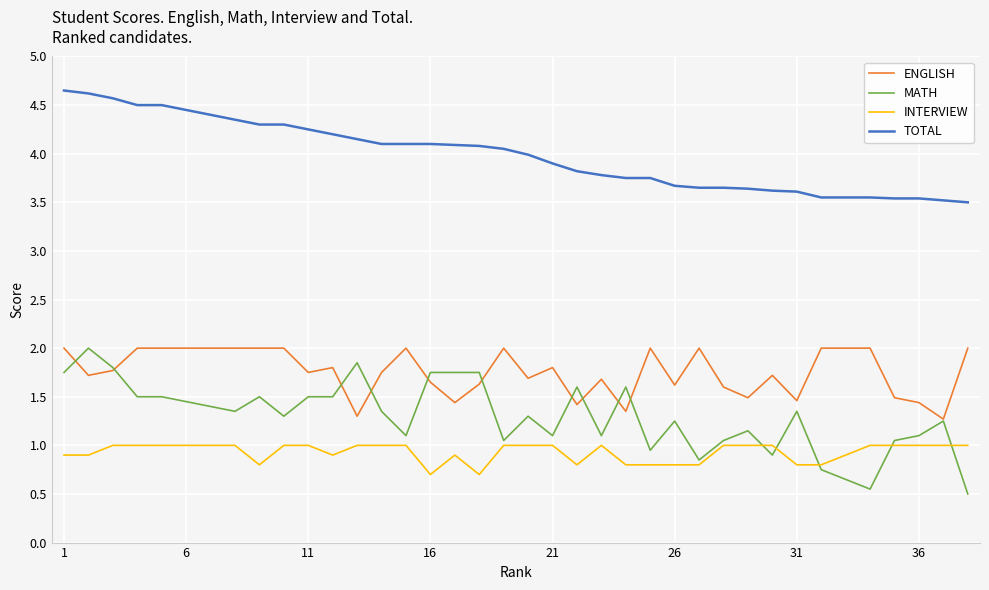

What is the smallest value displayed?

0.5